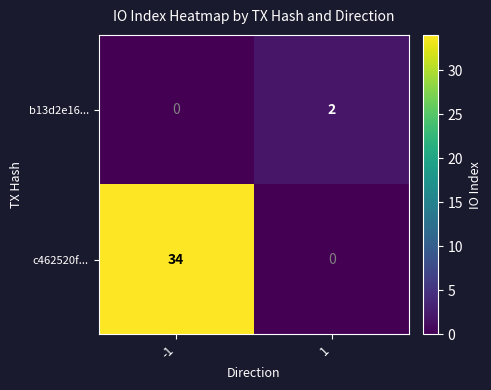

Which series has the largest total across all categories?

c462520f...